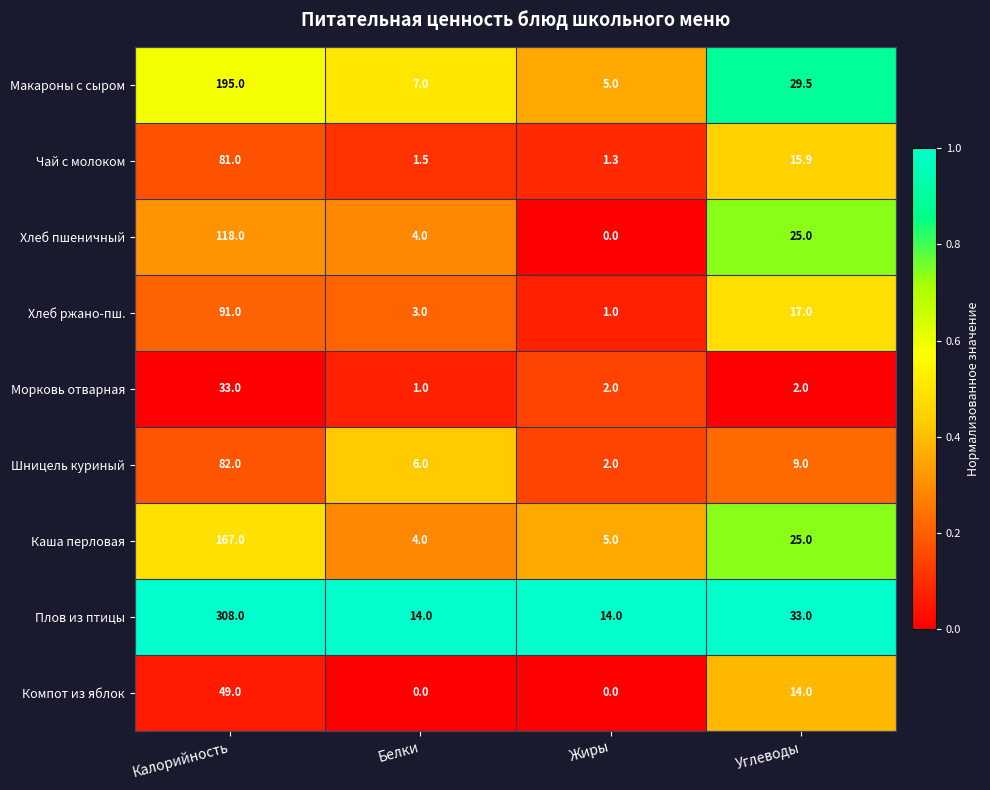

What is the difference between the second highest and minimum values in the Морковь отварная series?

1.0